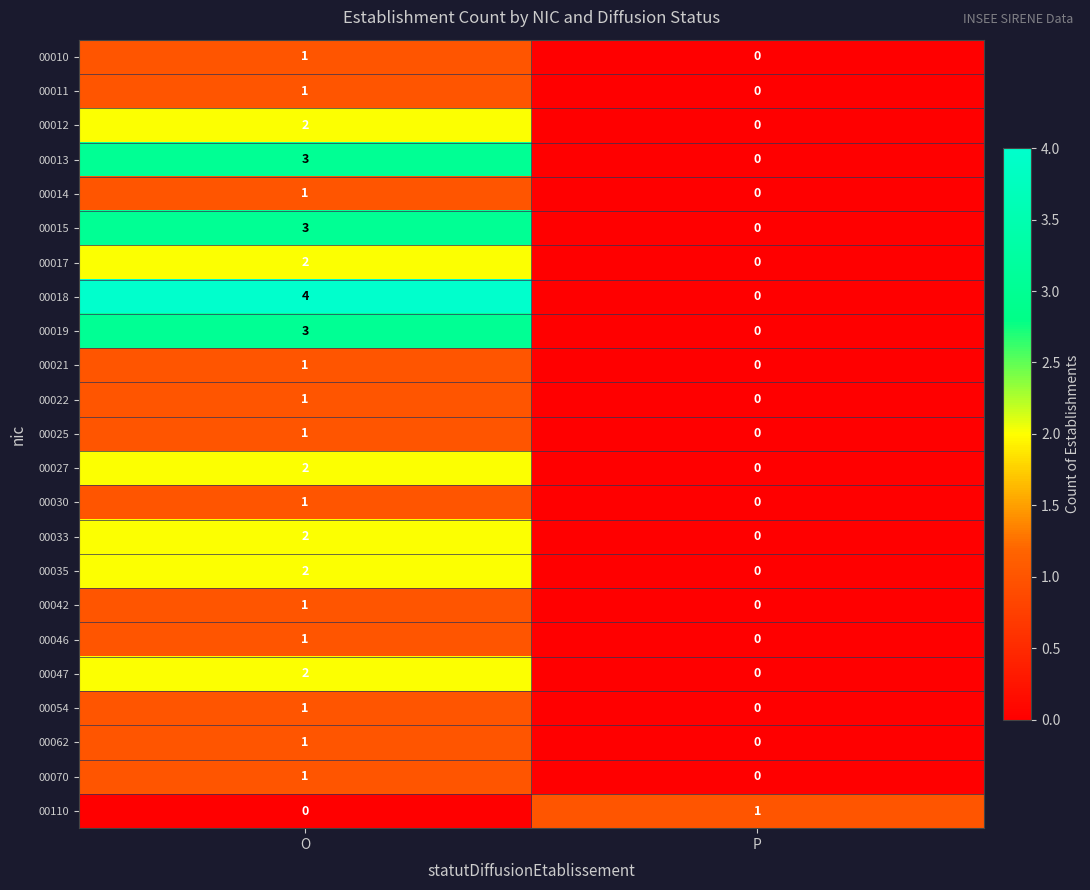

Between O and P, which series saw the biggest shift?

00018